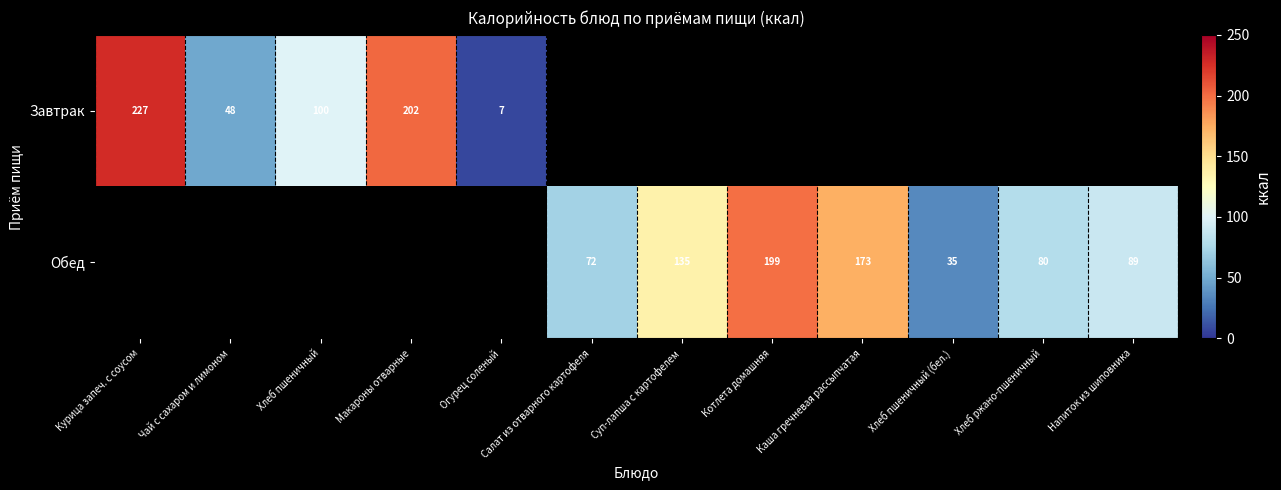

Is it true that Завтрак equals 15.4 at Чай с сахаром и лимоном?

False